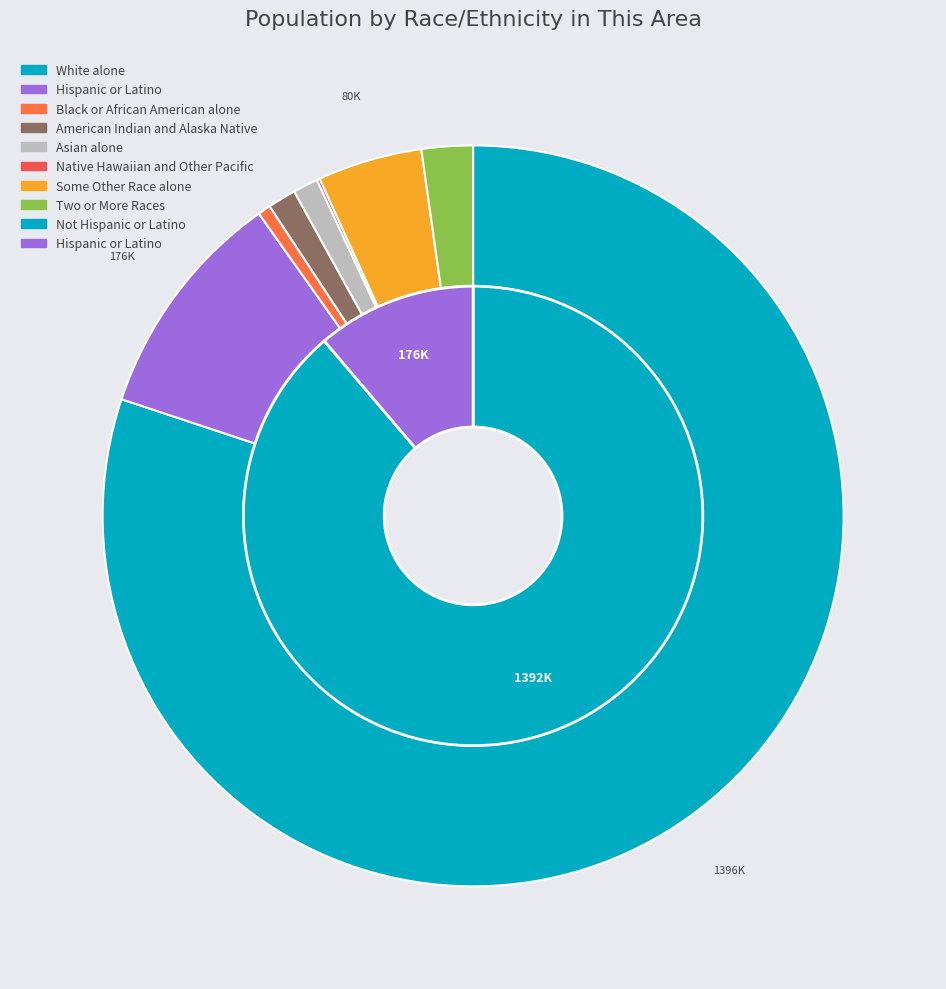

To the nearest percent, what is the difference between the Native Hawaiian and Other Pacific and American Indian and Alaska Native slice percentages?

1%